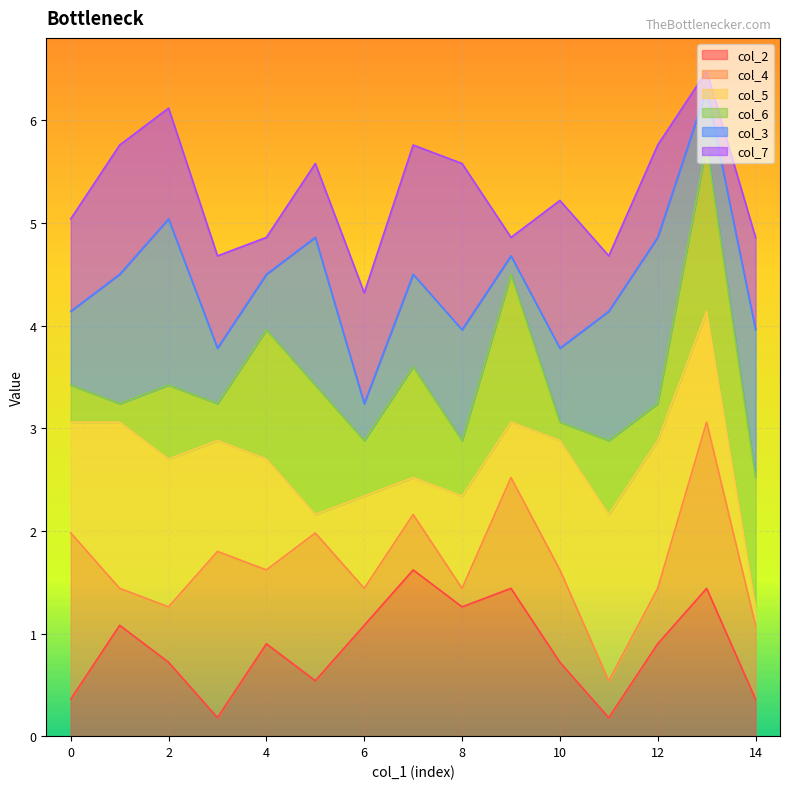

What is the total value across all series at 14?

4.9